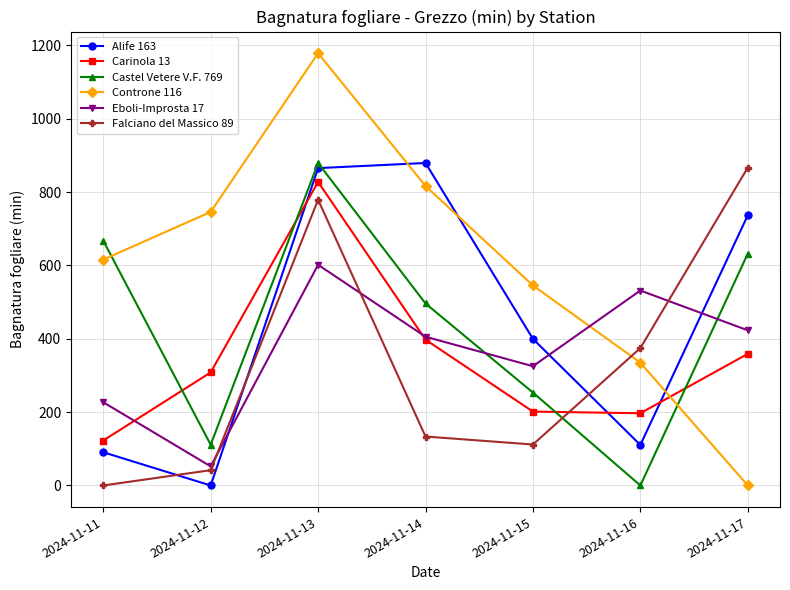

At which label does Carinola 13 reach its peak?

2024-11-13